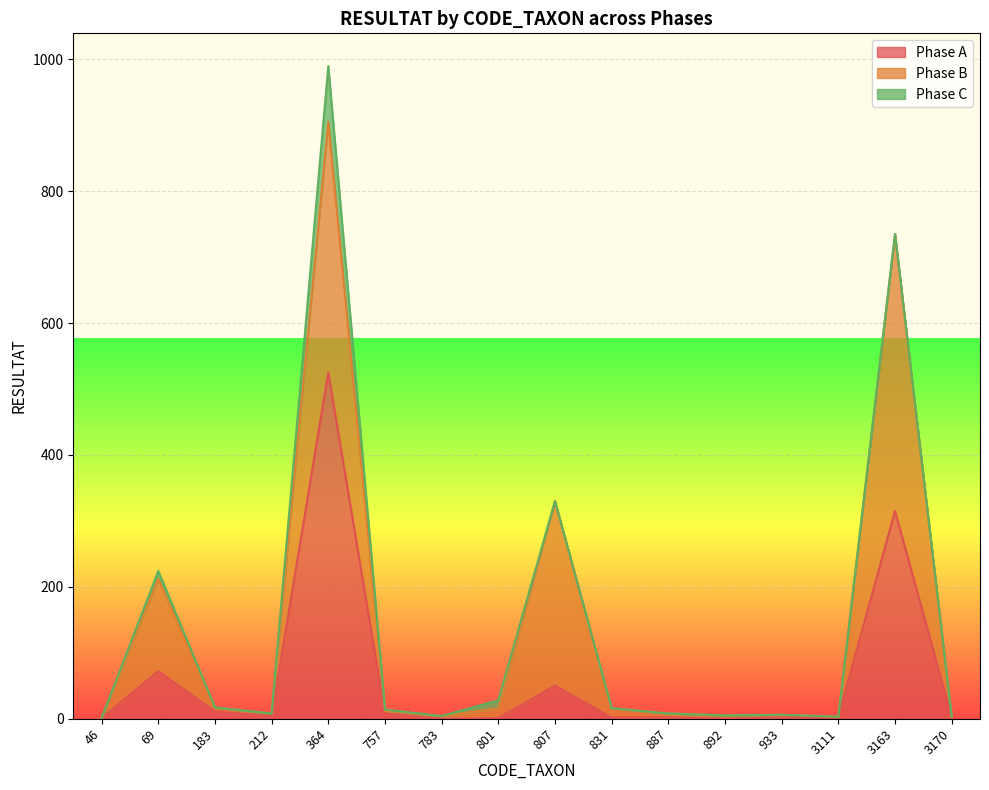

At which category is the sum across all series the highest?

364